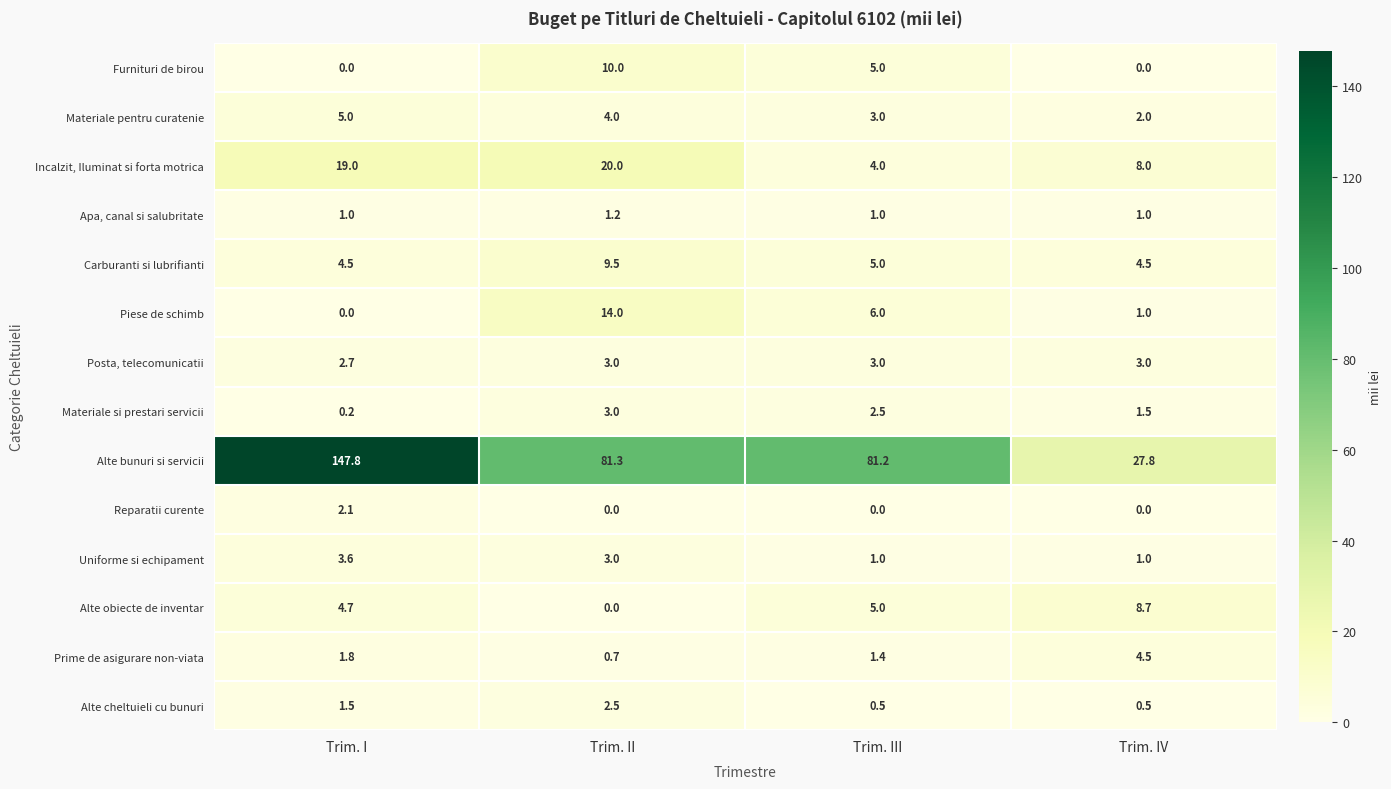

The value of Posta, telecomunicatii at Trim. IV is 3.0. True or false?

True